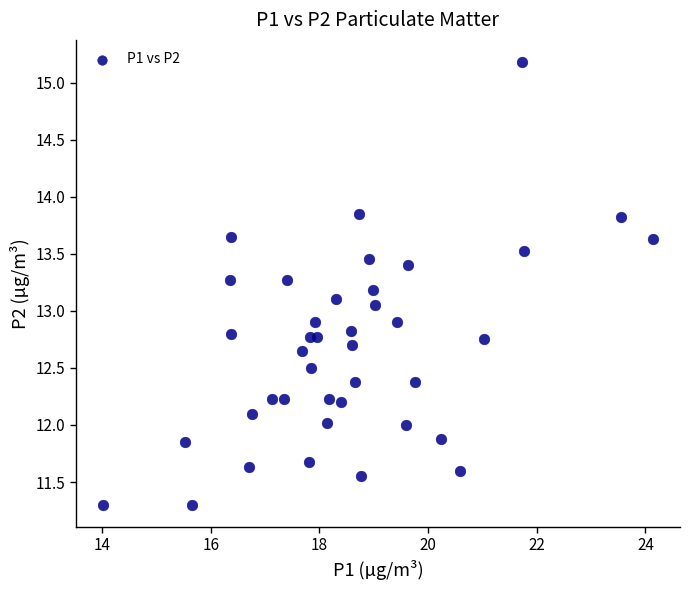

What is the range of X values (max minus min)?

10.1